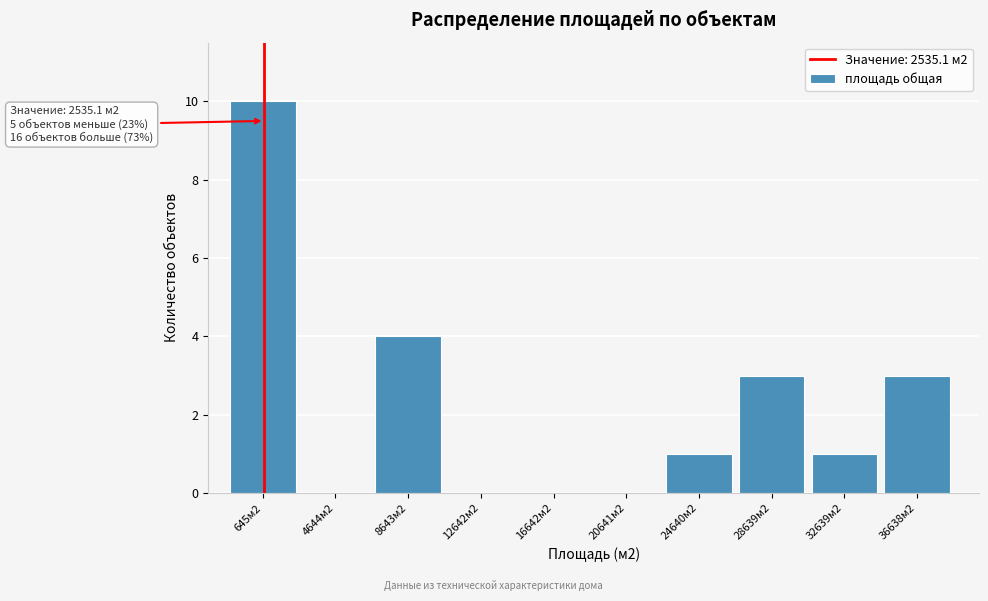

Reading left to right, list all the values displayed in this chart.

645м2=10	4644м2=0	8643м2=4	12642м2=0	16642м2=0	20641м2=0	24640м2=1	28639м2=3	32639м2=1	36638м2=3